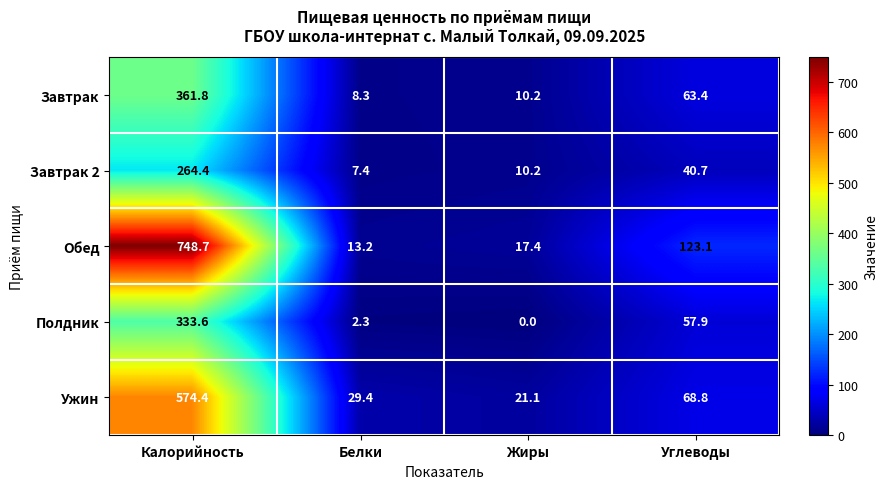

What is the greatest value displayed?

748.7